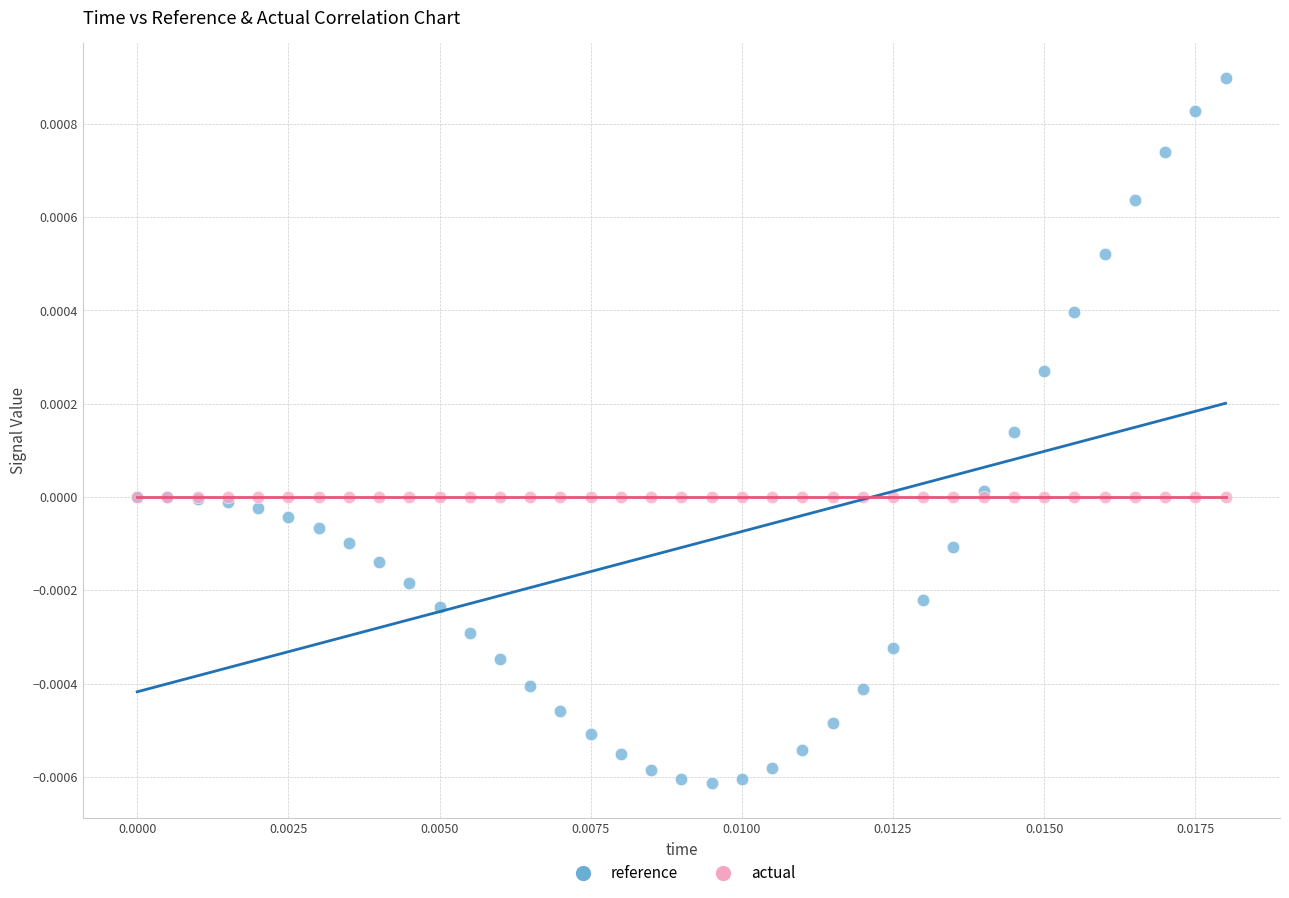

Which series has the widest spread of Y values?

reference